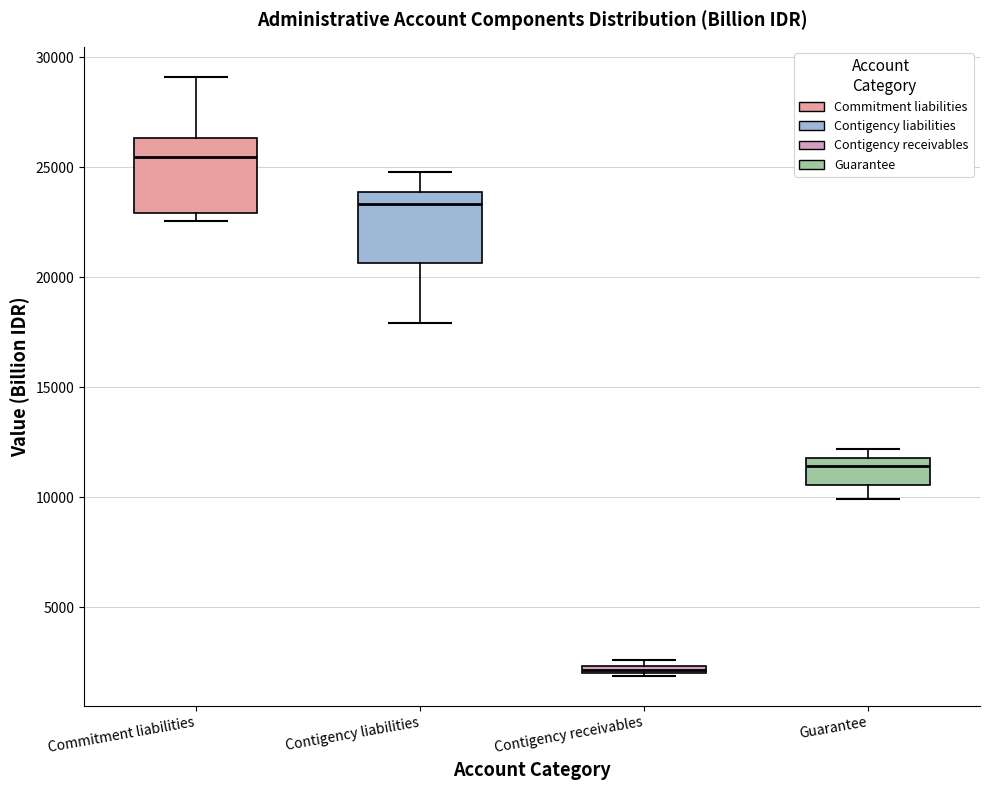

Which box's median line is the lowest?

Contigency receivables